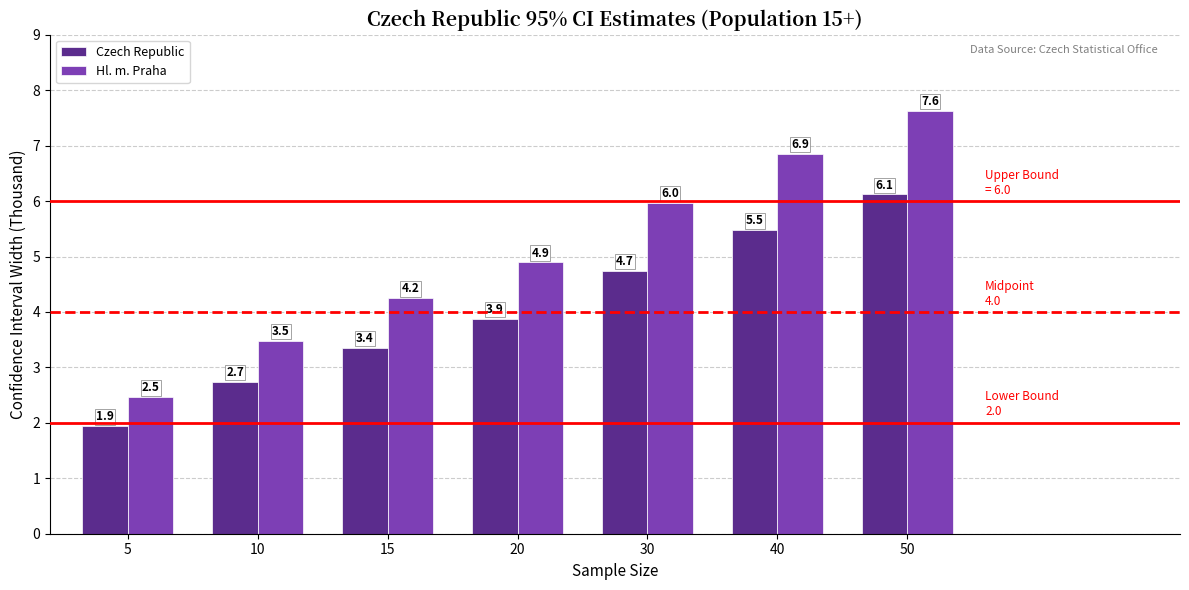

Reading left to right, what are all the values shown in this chart?

Czech Republic: 5=1.9	10=2.7	15=3.4	20=3.9	30=4.7	40=5.5	50=6.1
Hl. m. Praha: 5=2.5	10=3.5	15=4.2	20=4.9	30=6.0	40=6.9	50=7.6